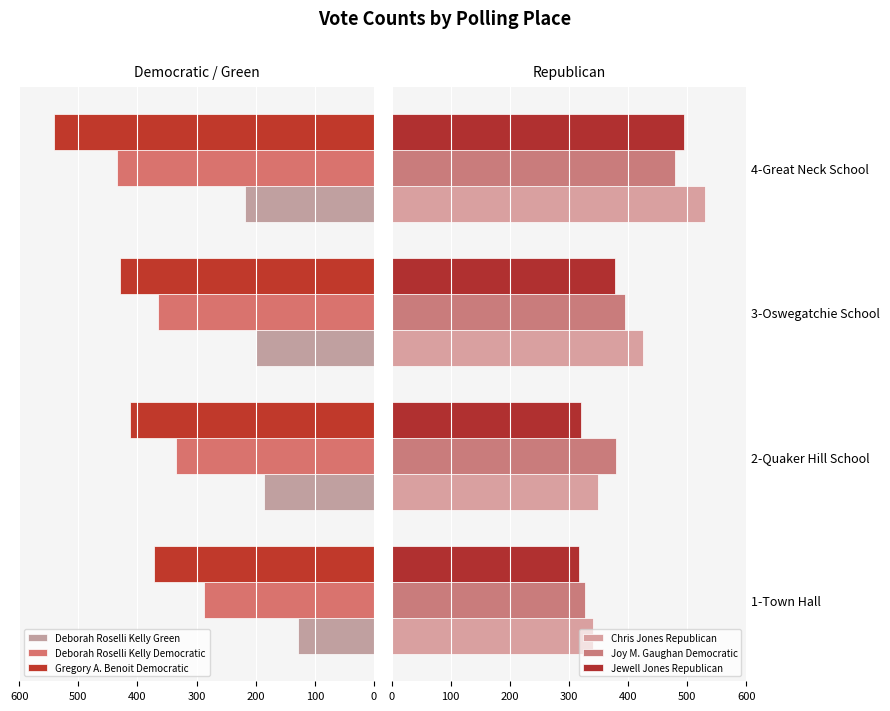

The value of Chris Jones Republican at 1-Town Hall is 597. True or false?

False